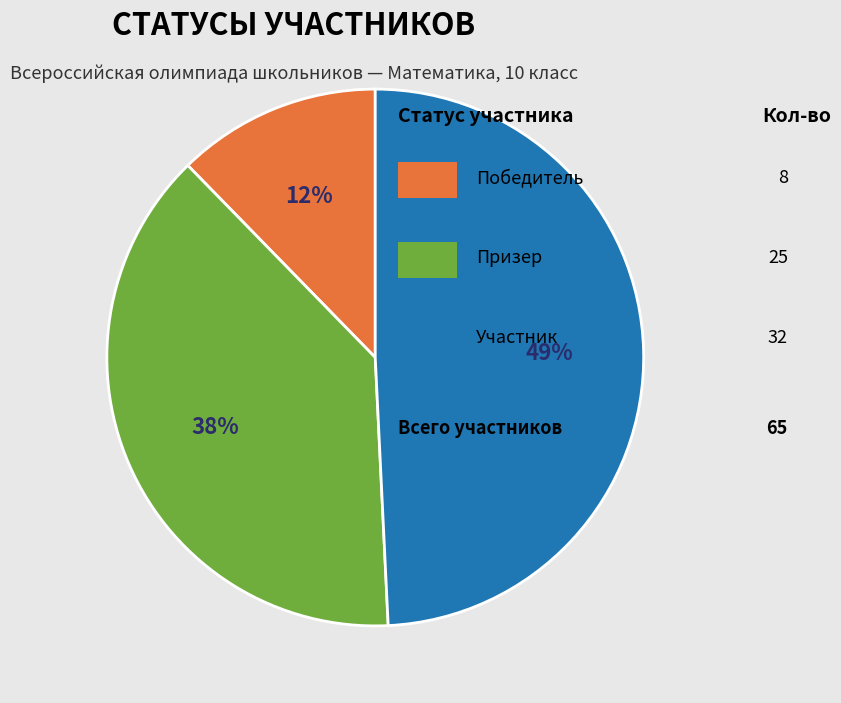

To the nearest percent, what is the average slice percentage?

33%